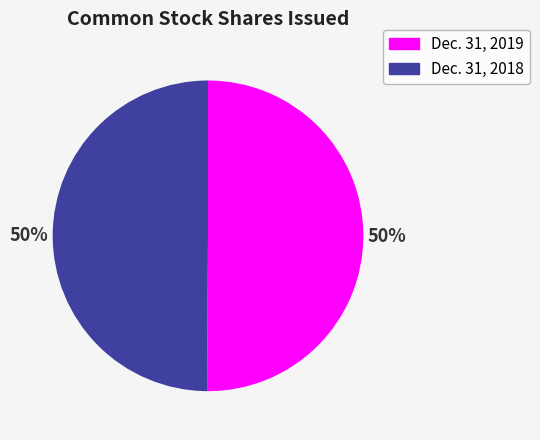

Combined, do Dec. 31, 2019 and Dec. 31, 2018 account for over 50%?

Yes